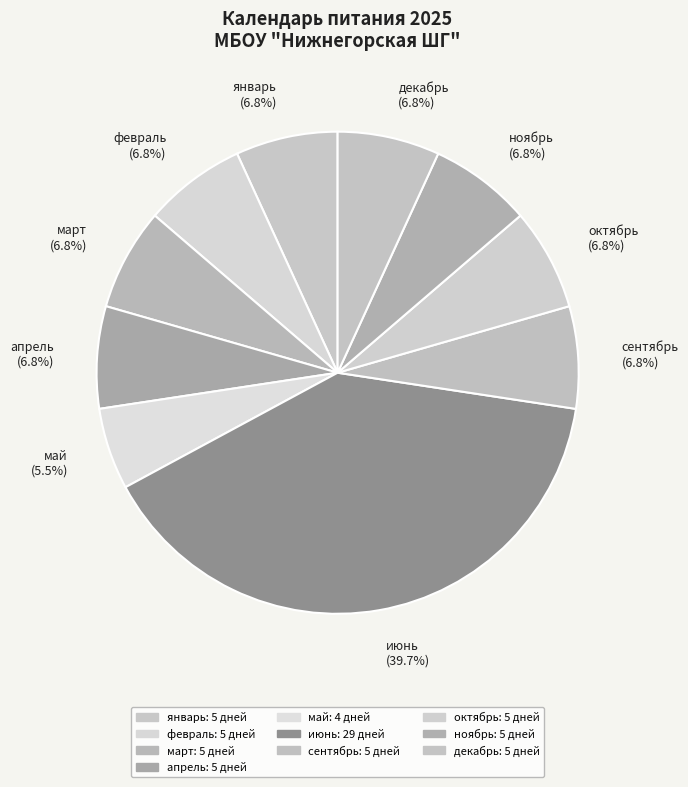

What is the smallest slice in the pie chart?

май